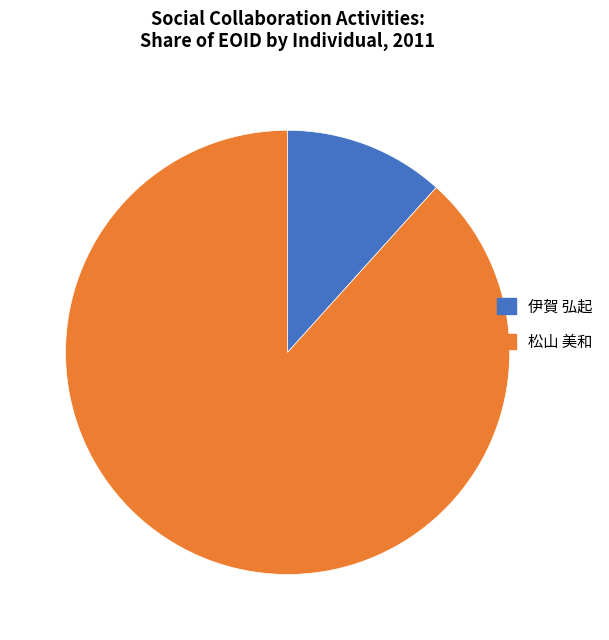

Count the number of slices in the pie.

2